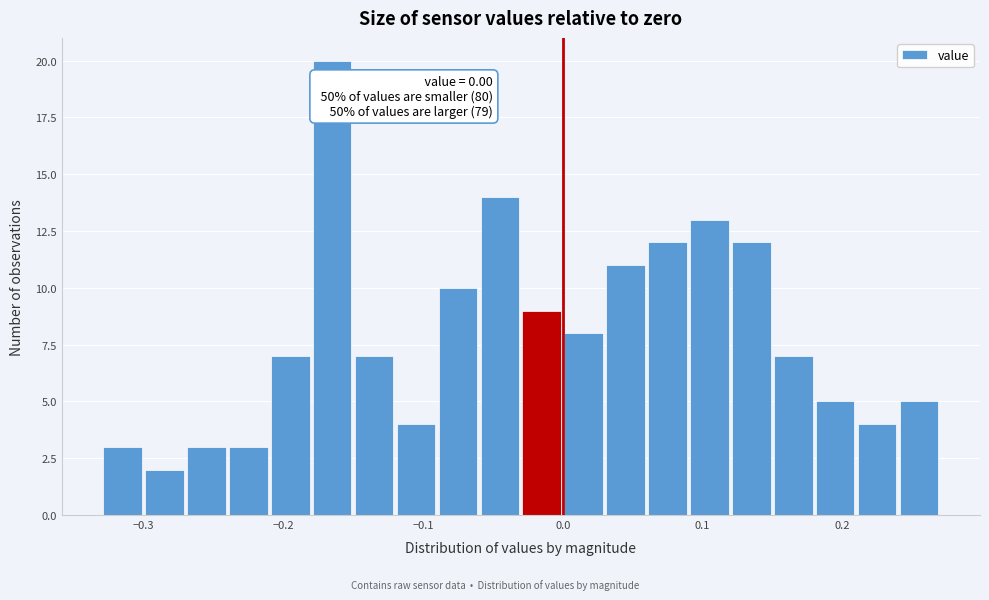

Around what value on the x-axis is the tallest bar? Give the approximate position of its centre, as read against the axis.

-0.16